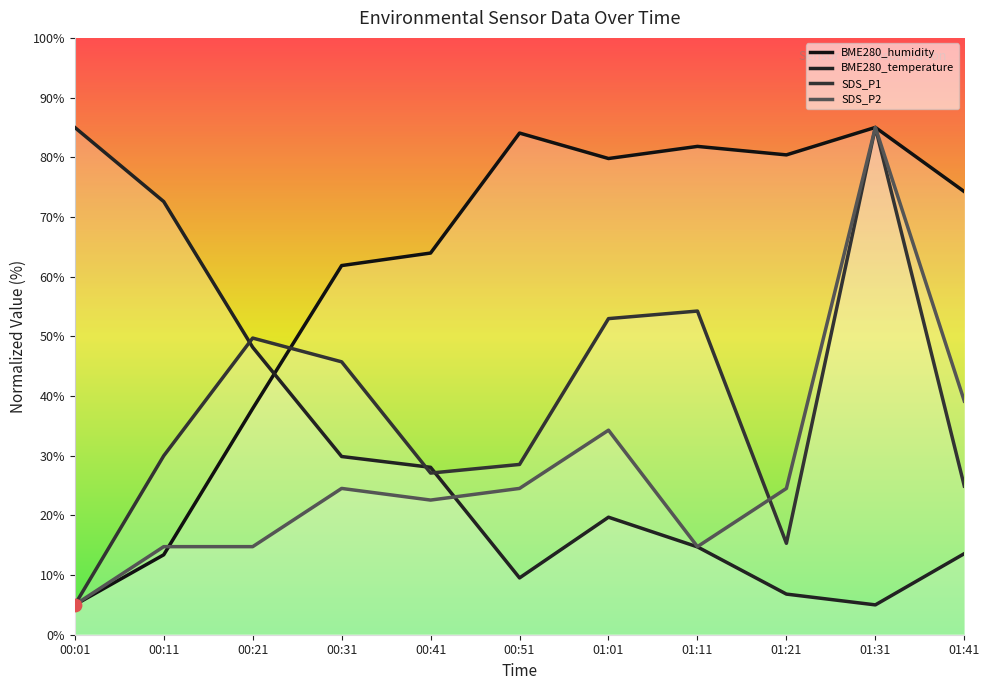

Which series has the largest total across all categories?

BME280_humidity